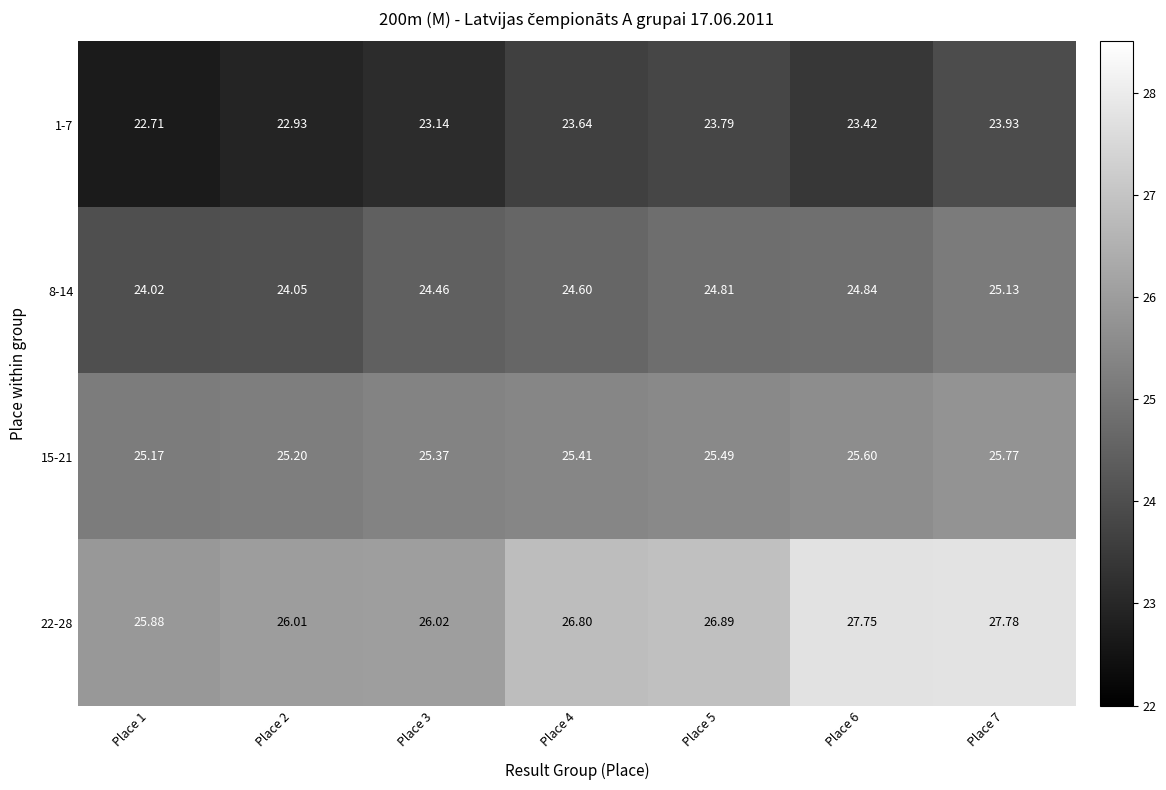

What is the difference between the highest and lowest values at Place 6?

4.3